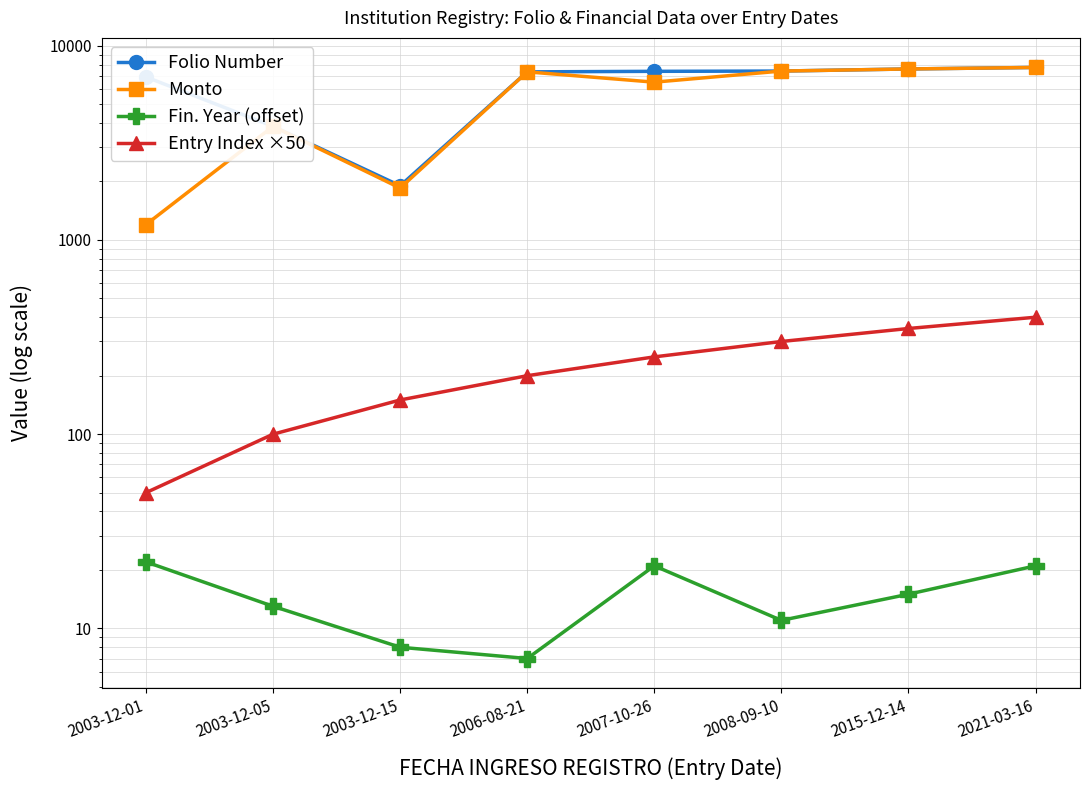

What are all the series names shown in the legend?

Folio Number, Monto, Fin. Year (offset), Entry Index ×50